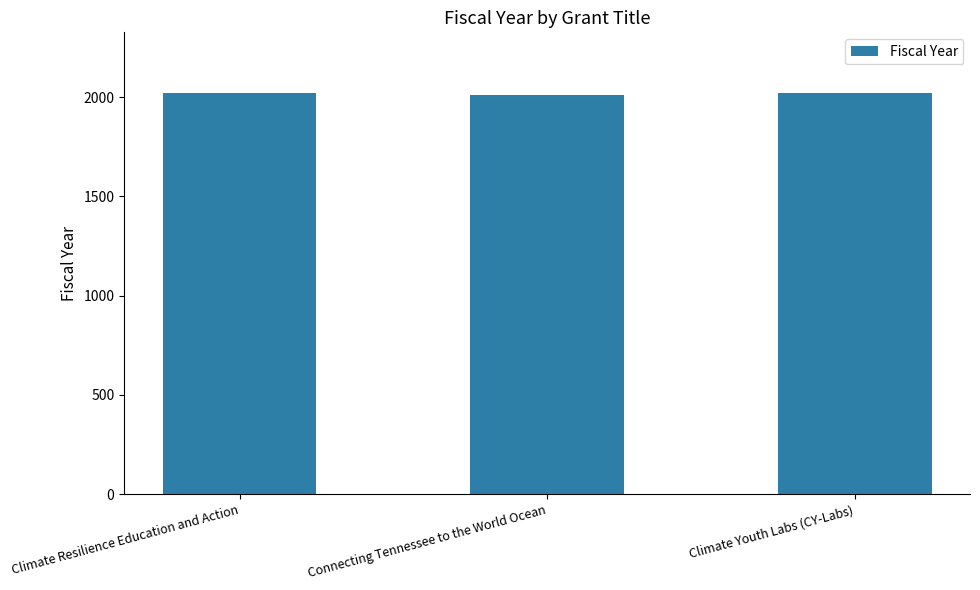

How many bars are there in total?

3